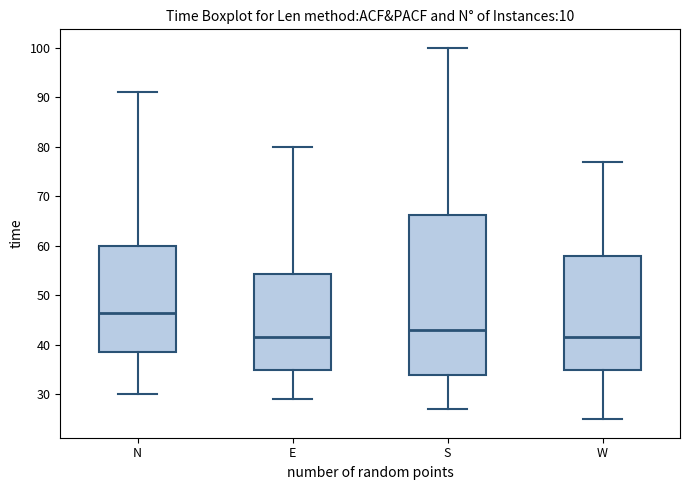

Where is the lower edge of the box for N on the y-axis? The values are not printed on the chart, so give them approximately, as read against the axis.

39